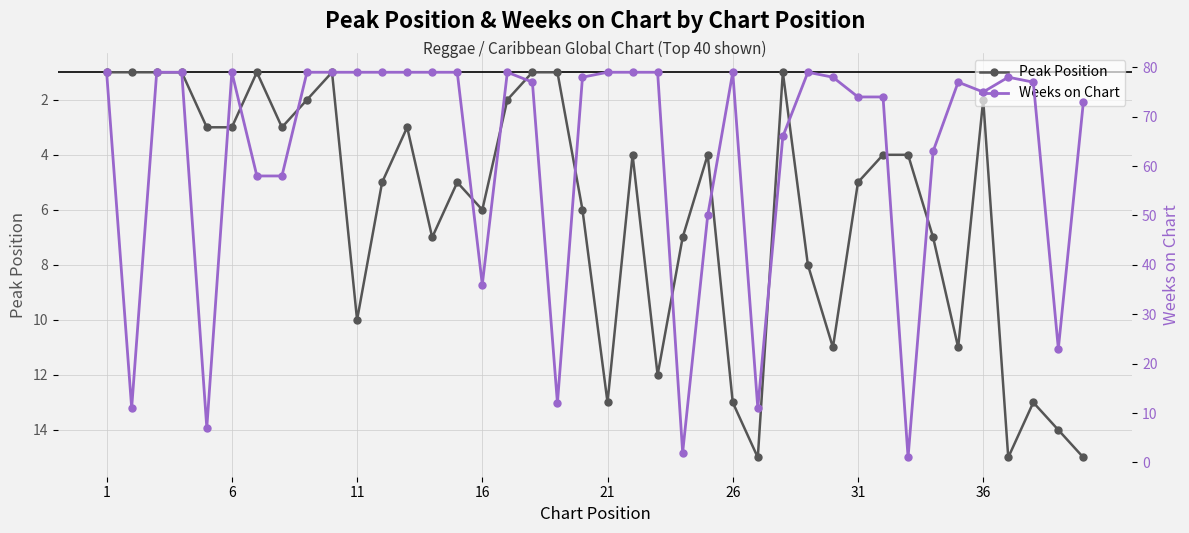

What is the sum of all Weeks on Chart values?

2502